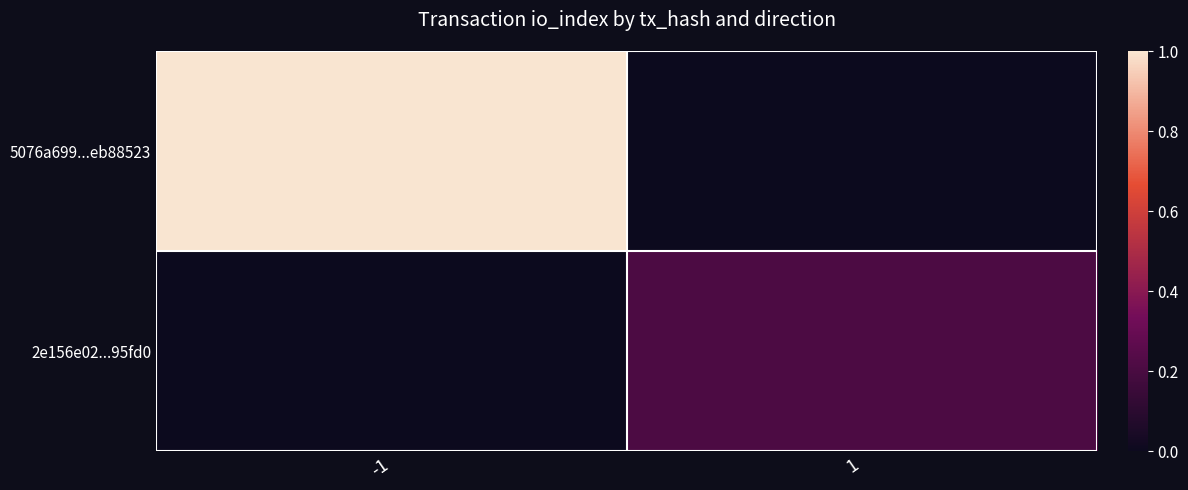

Between 1 and -1, which is larger?

-1